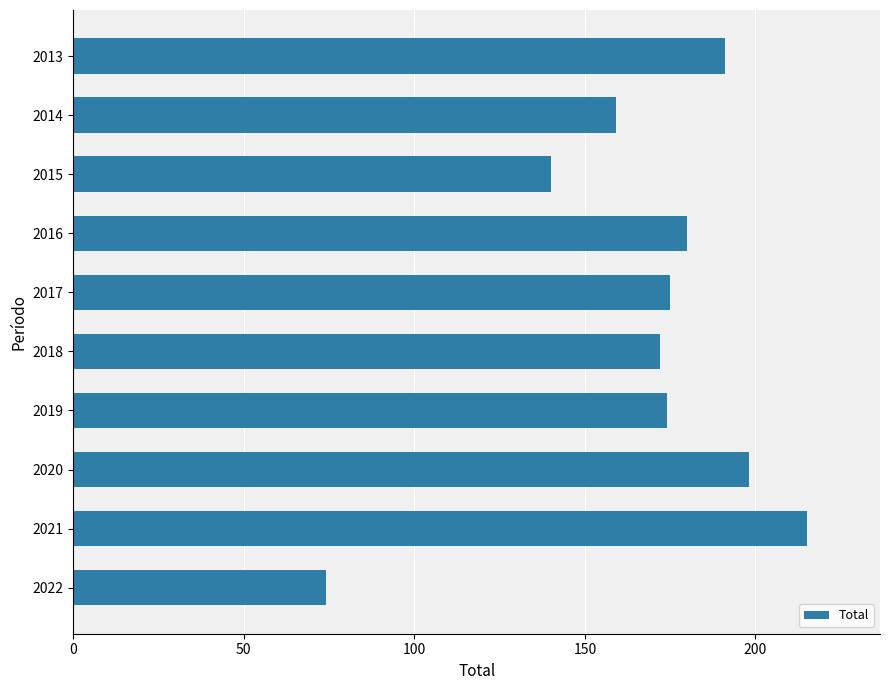

What is the change in value from 2021 to 2013?

-24